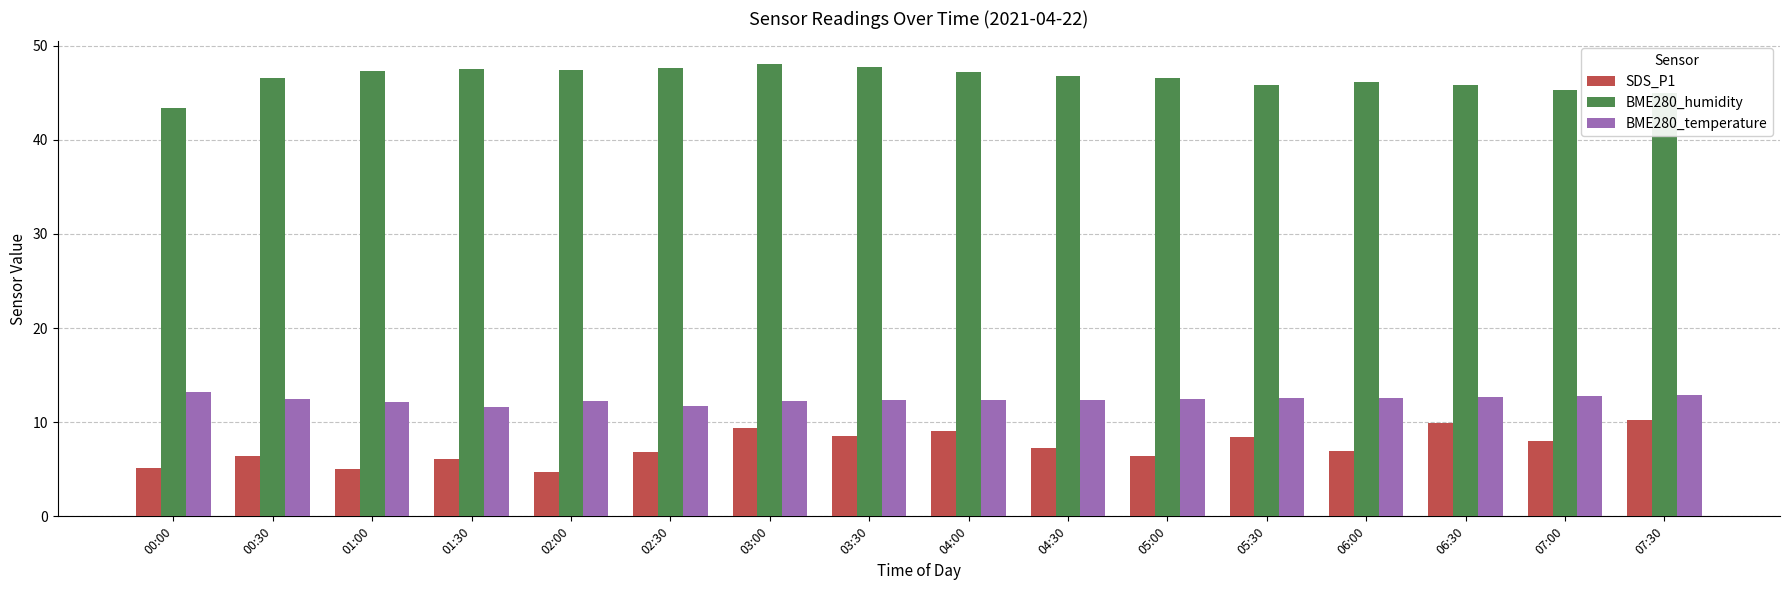

How many bars are there in each group?

3